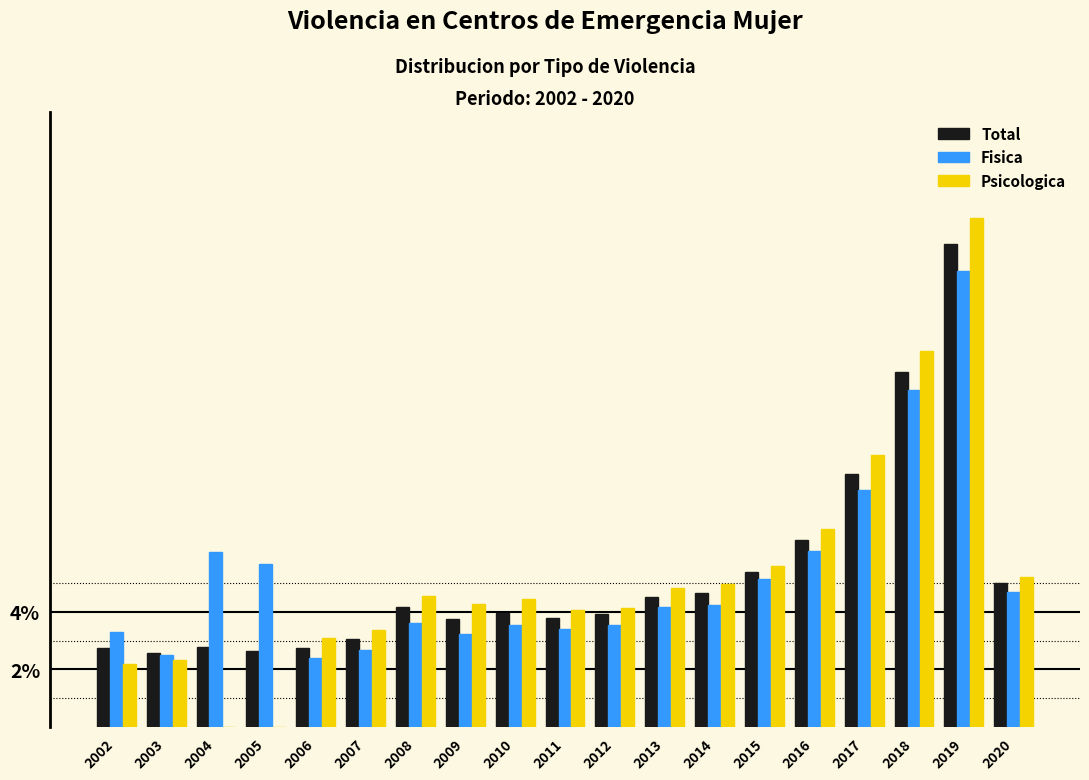

The Fisica series shows 6.9 at 2020. True or false?

False